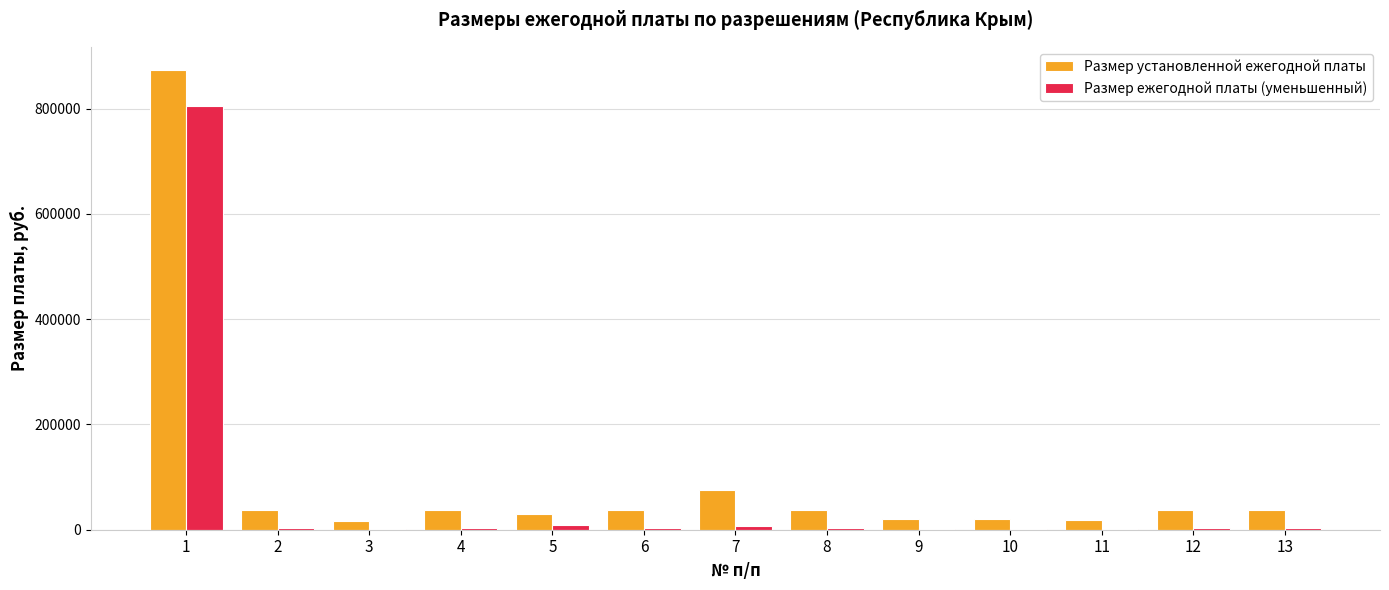

What is the total value across all series at 3?

17325.0